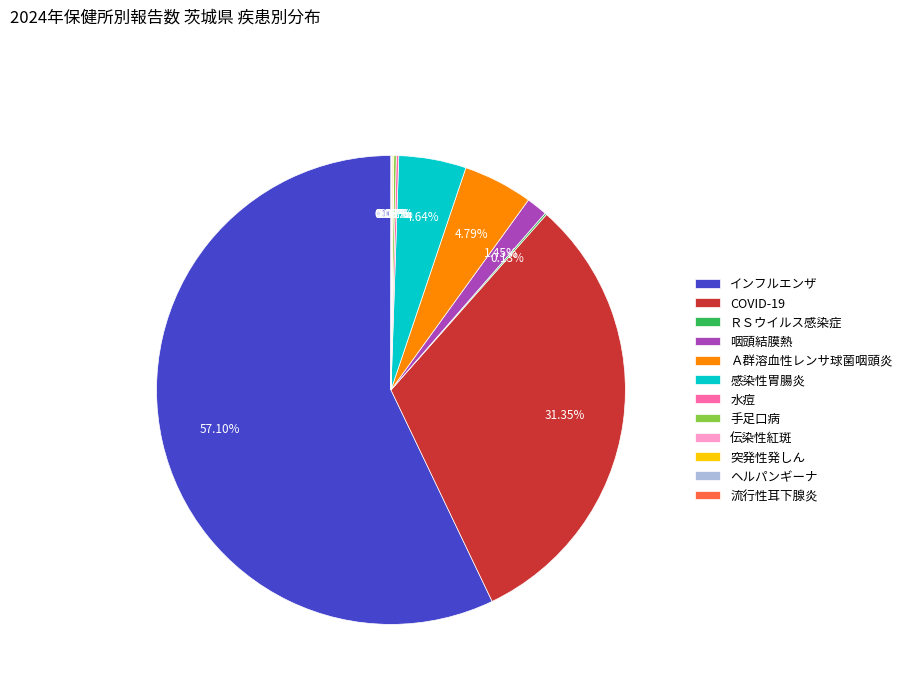

Which category accounts for the majority?

インフルエンザ